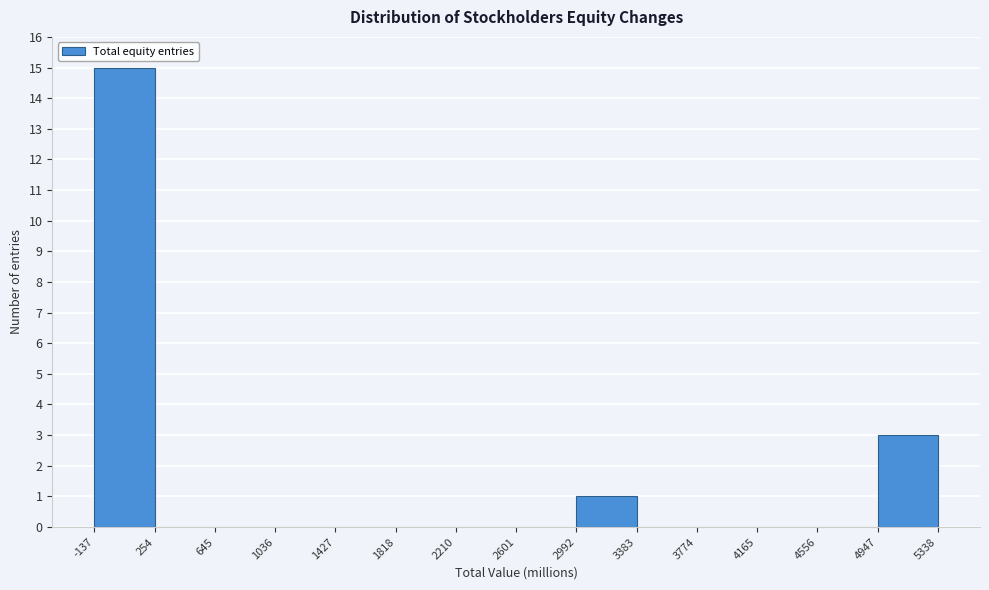

Which range on the x-axis has the tallest bar?

-137 to 254